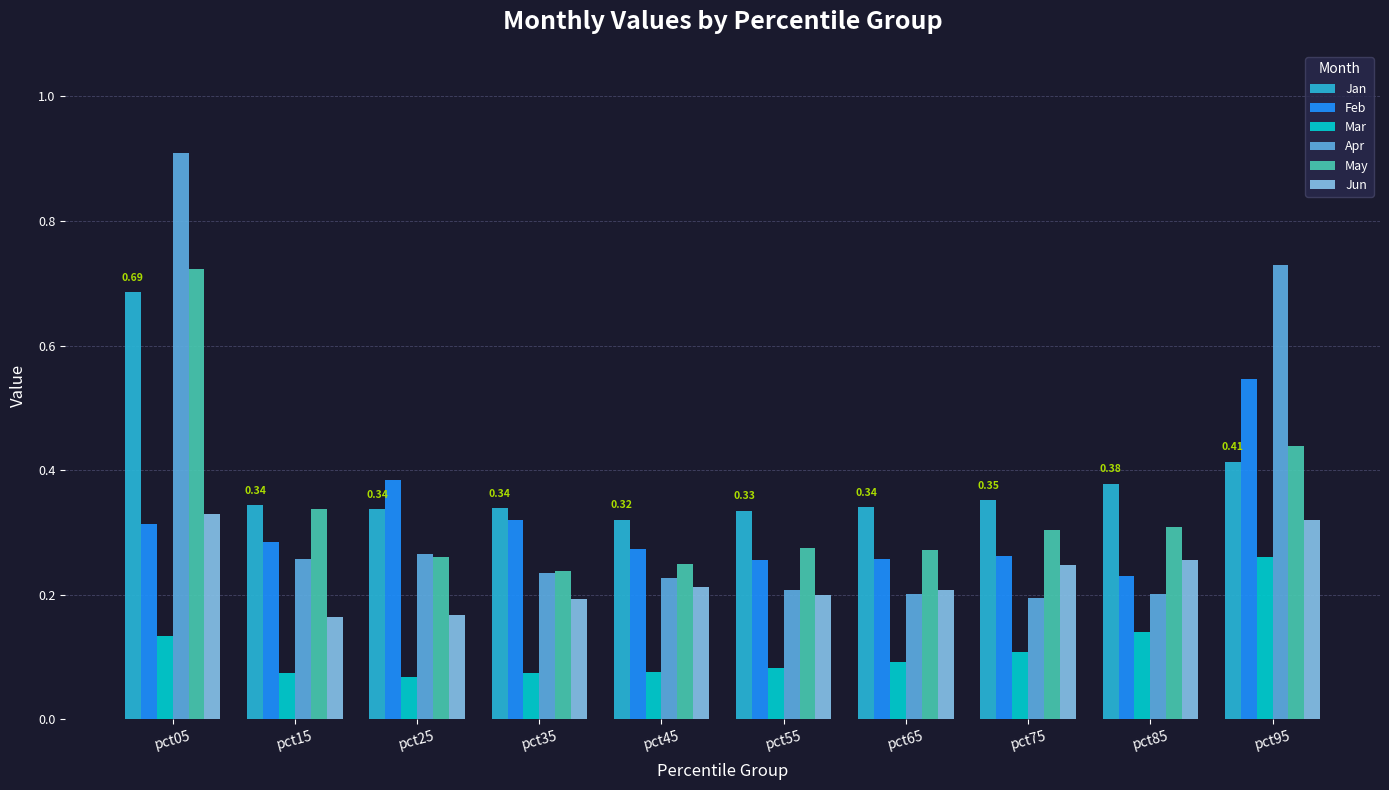

What is the total value across all series at pct55?

1.4